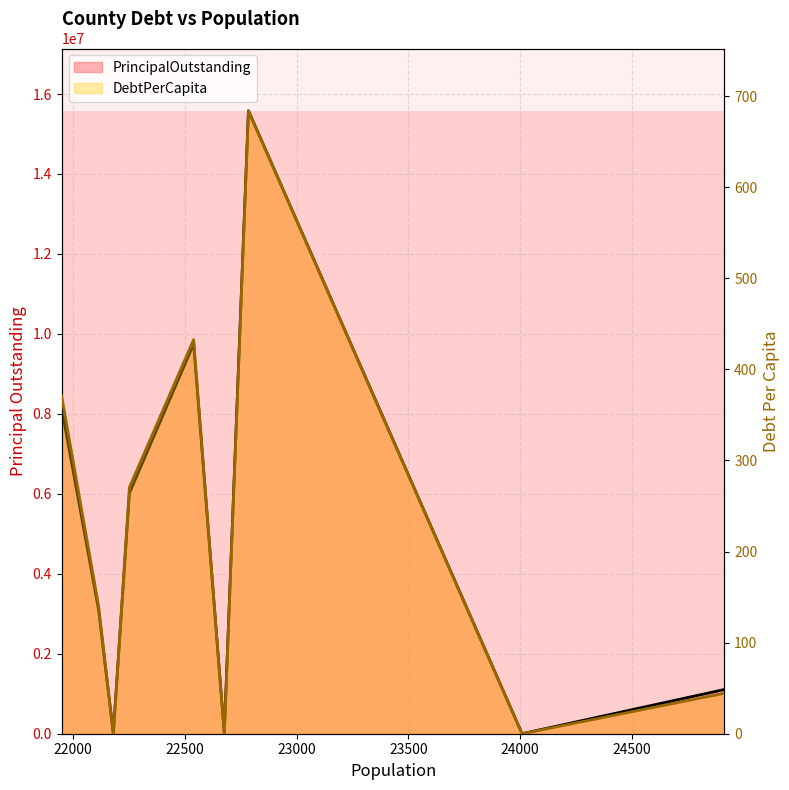

True or false: PrincipalOutstanding and DebtPerCapita intersect in this chart.

False